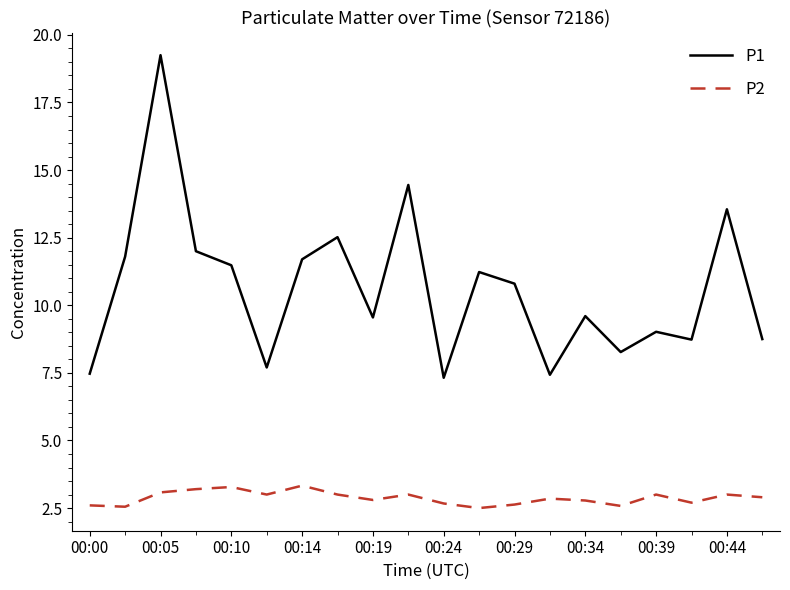

Which series has the widest spread of values?

P1